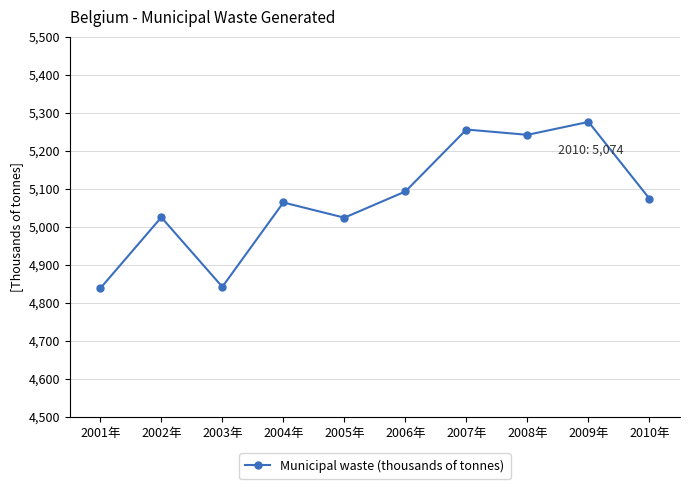

Is it true that the value at 2006年 is 5093?

True